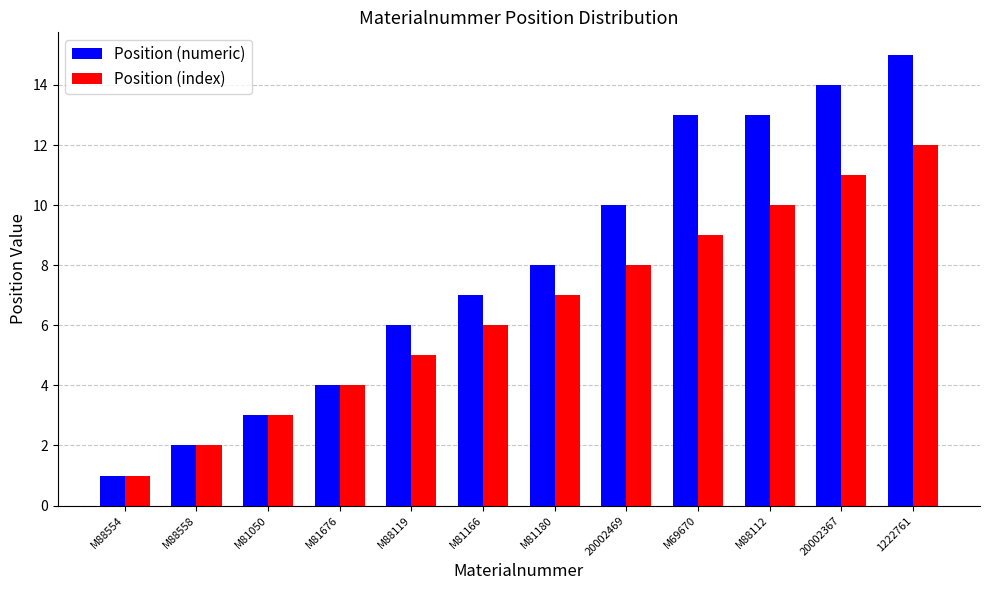

At 1222761, list the series in order from largest to smallest.

Position (numeric), Position (index)